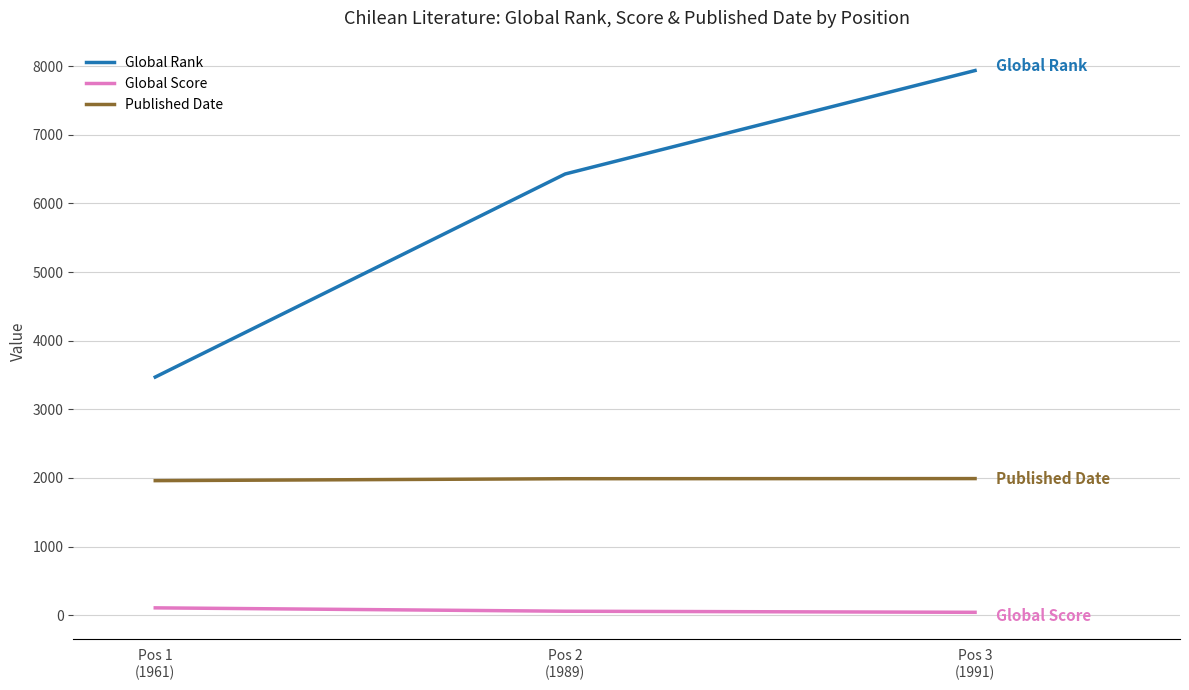

What is the maximum value shown in the chart?

7935